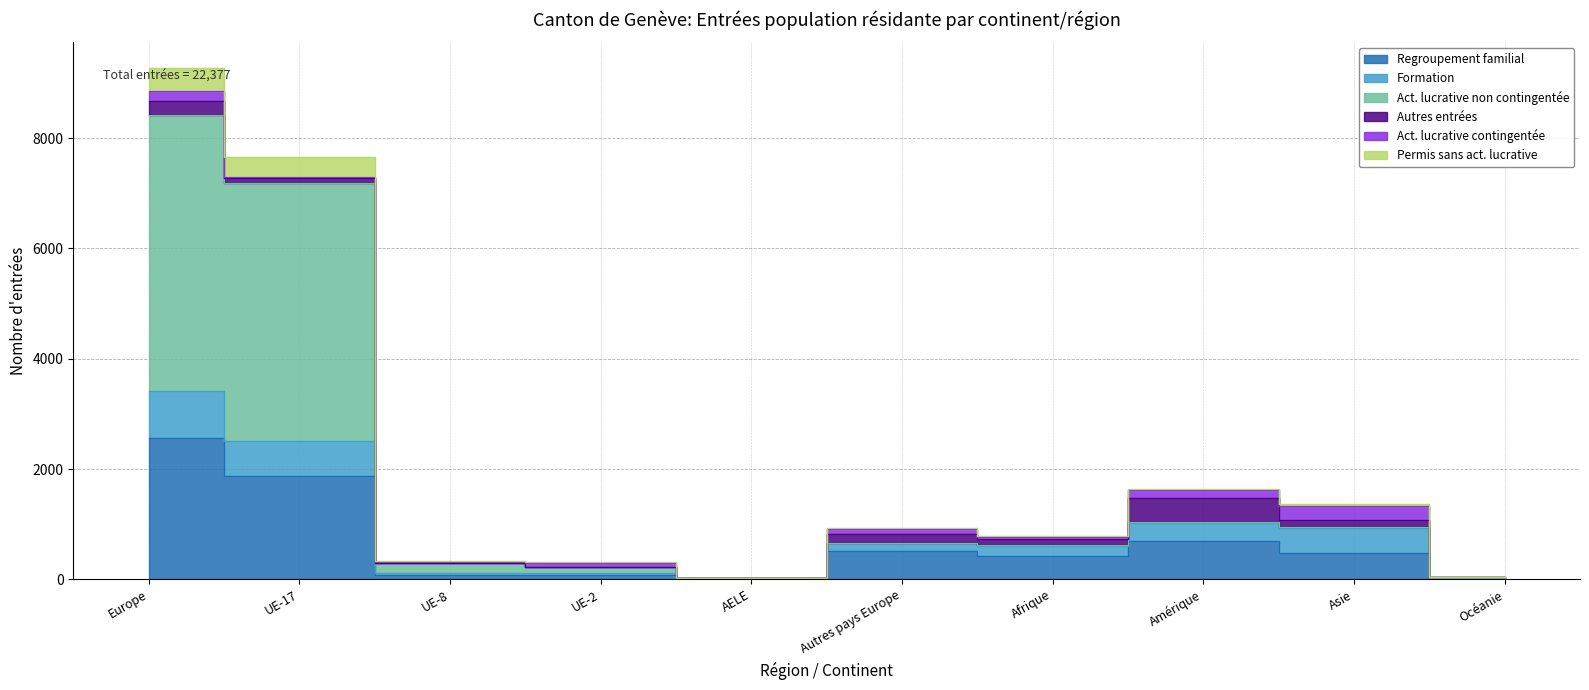

True or false: Permis sans act. lucrative has a value of 5046 at UE-17.

False